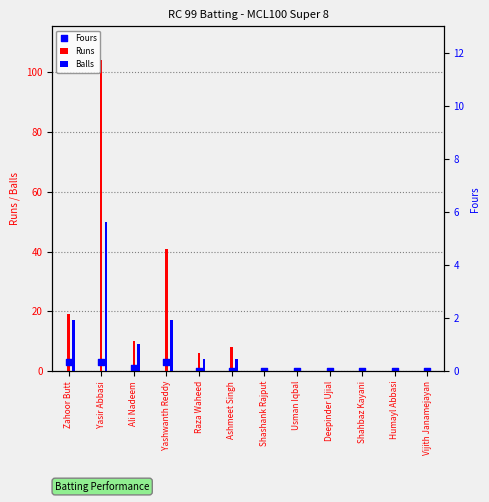

Is the value of Balls at Deepinder Ujial greater than the value of Runs at Yasir Abbasi?

No